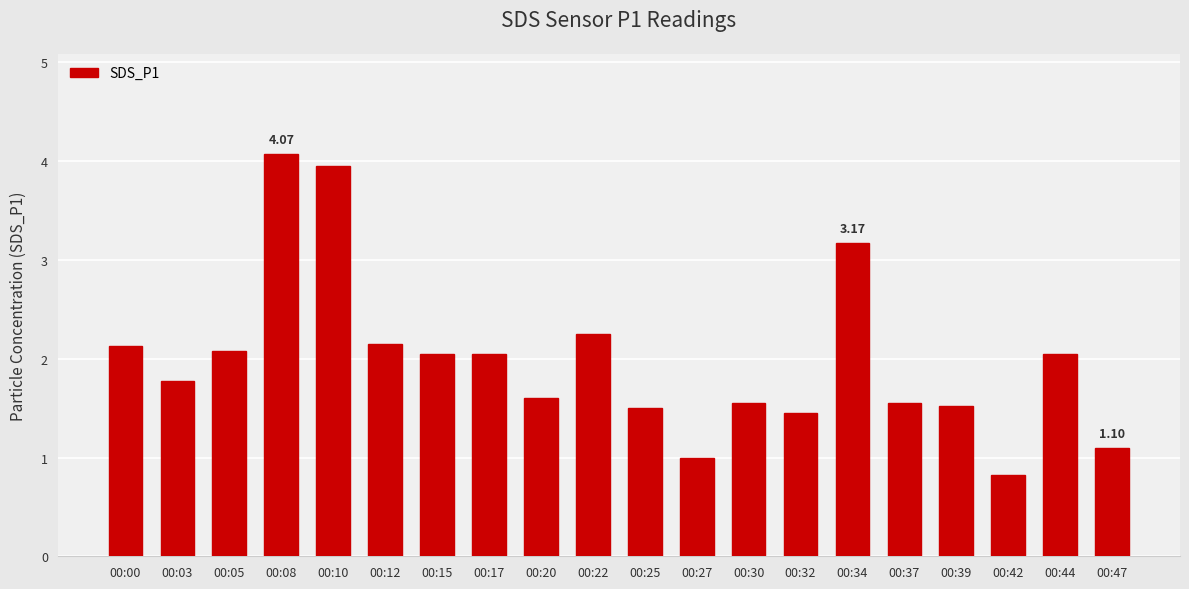

What is the sum of all values?

39.8